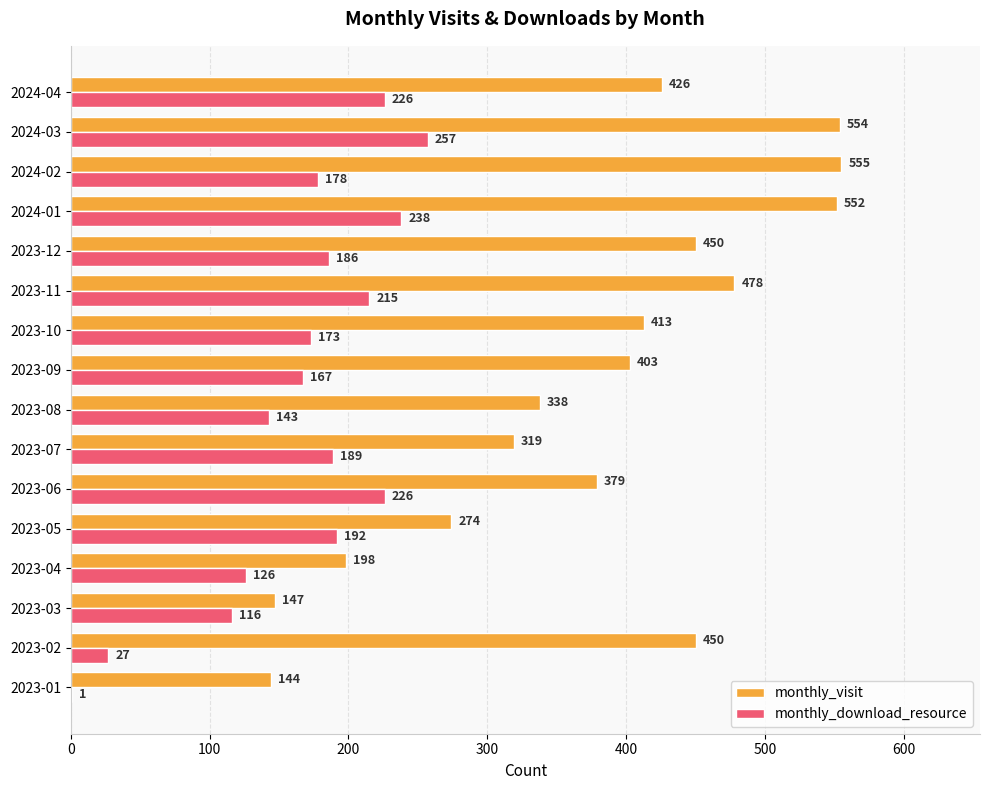

Is it true that monthly_visit equals 413 at 2023-10?

True